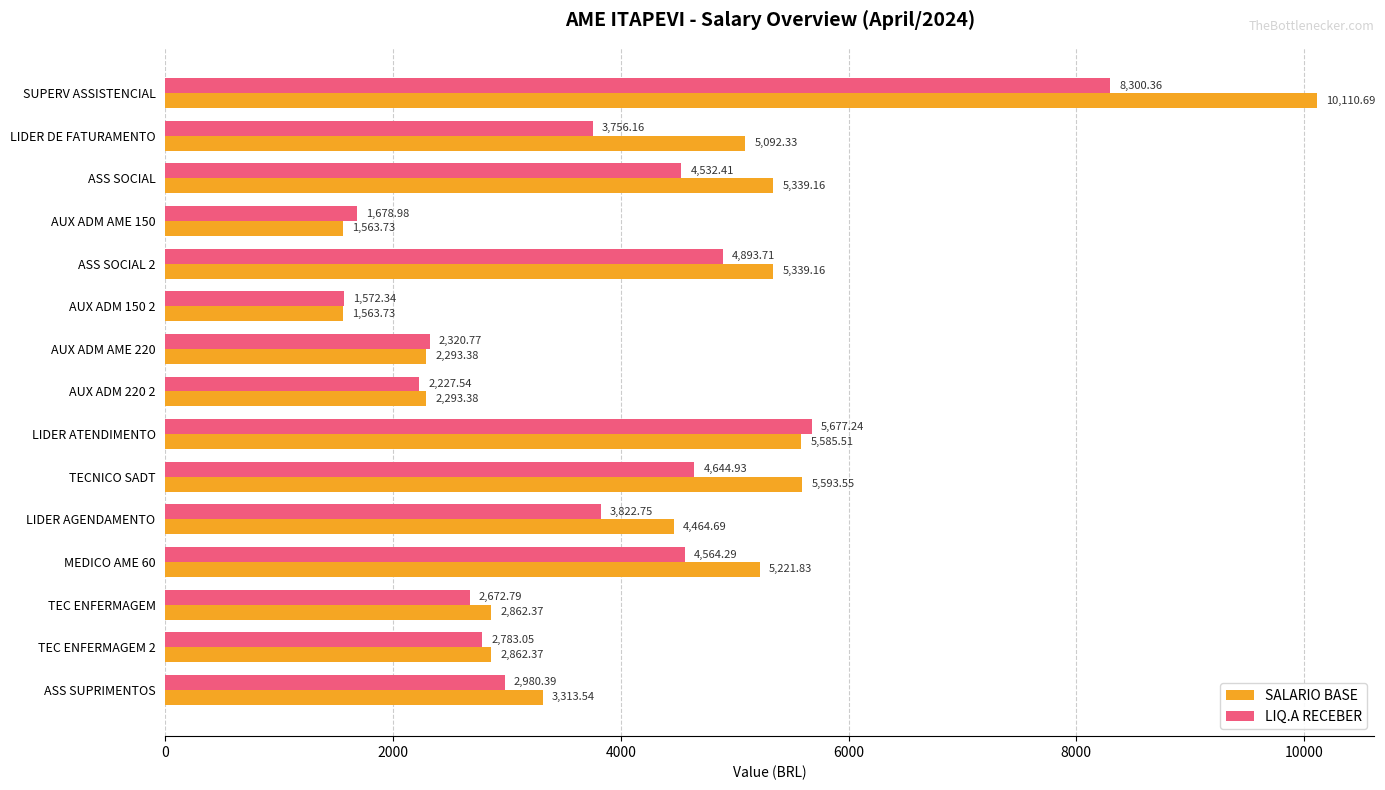

What is the difference between the maximum and minimum values in the SALARIO BASE series?

8547.0